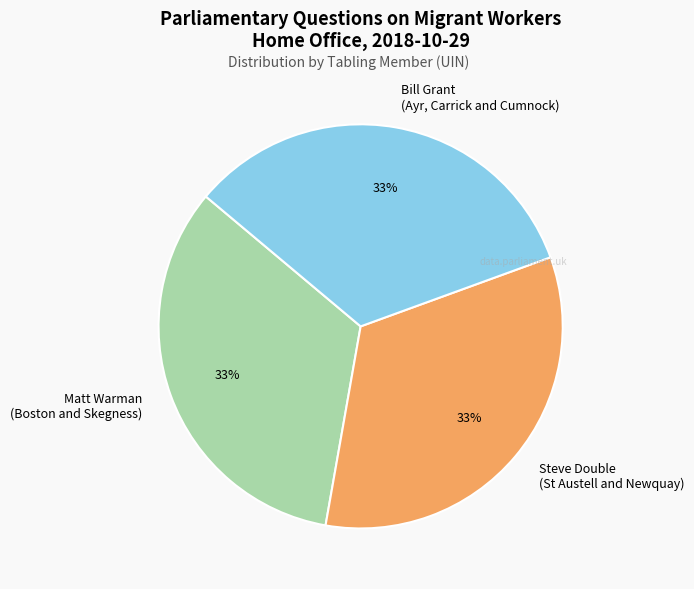

To the nearest percent, what percentage of the pie is Steve Double (St Austell and Newquay)?

33%